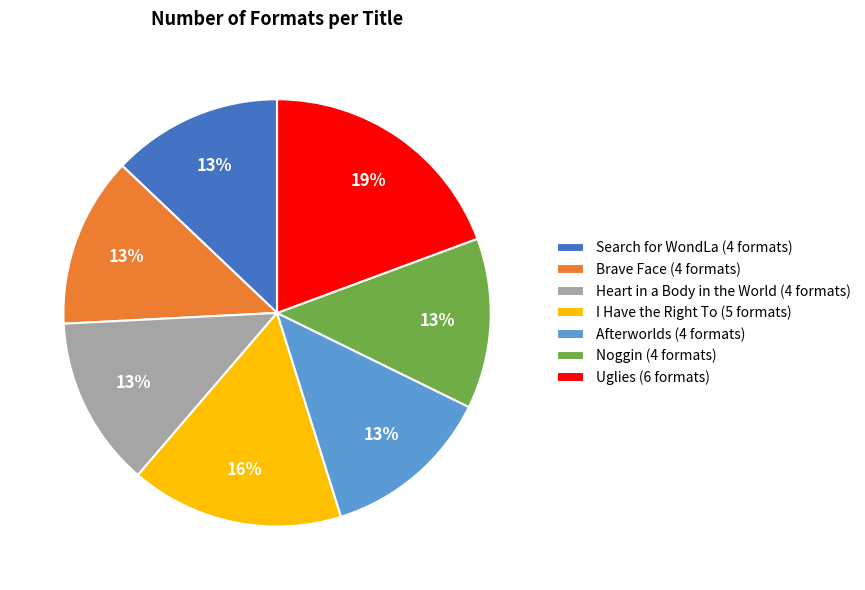

To the nearest percent, what is the difference between the largest and smallest slice percentages?

6%